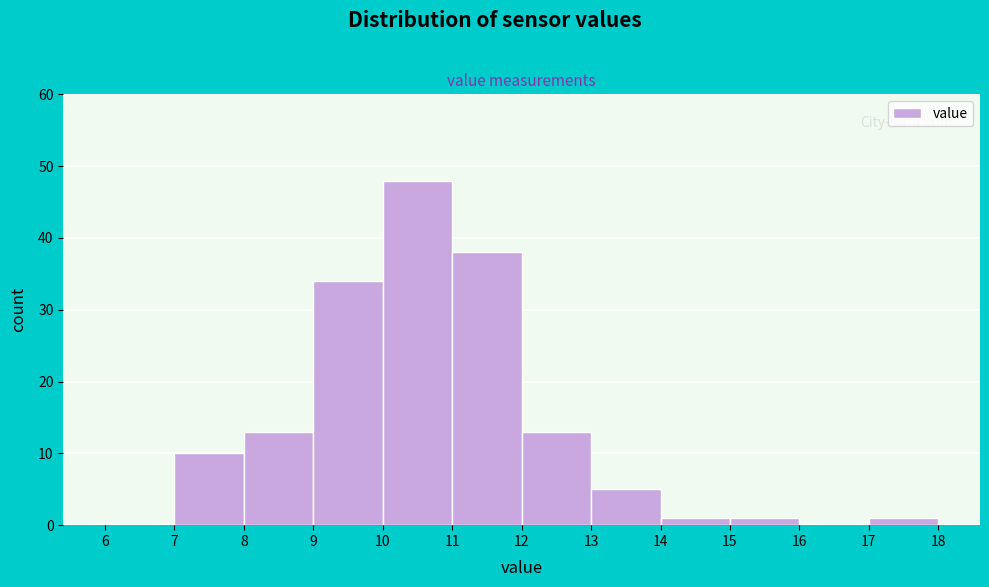

Reading left to right, transcribe this chart: for each bar, give the range it covers on the x-axis and its height. The values are not printed on the chart, so give them approximately, as read against the axis.

6 to 7: 0
7 to 8: 10
8 to 9: 13
9 to 10: 34
10 to 11: 48
11 to 12: 38
12 to 13: 13
13 to 14: 5
14 to 15: 1
15 to 16: 1
16 to 17: 0
17 to 18: 1